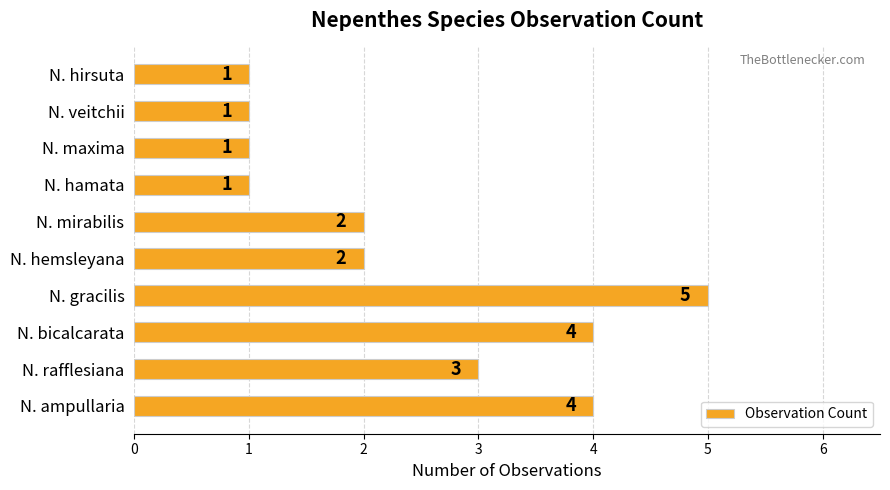

What is the average value?

2